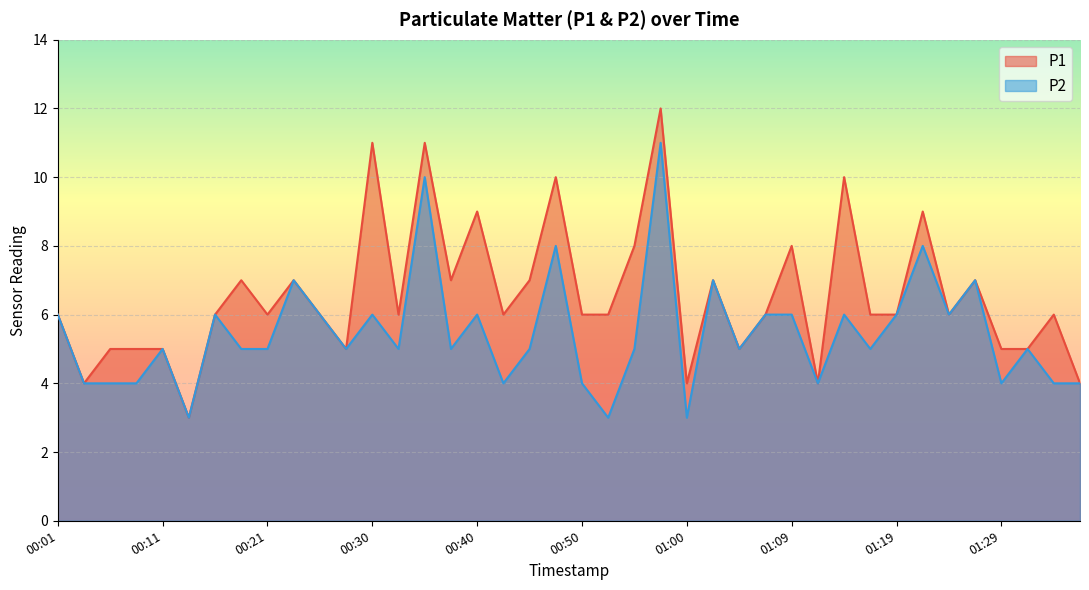

How many data points in P2 are less than 5?

12